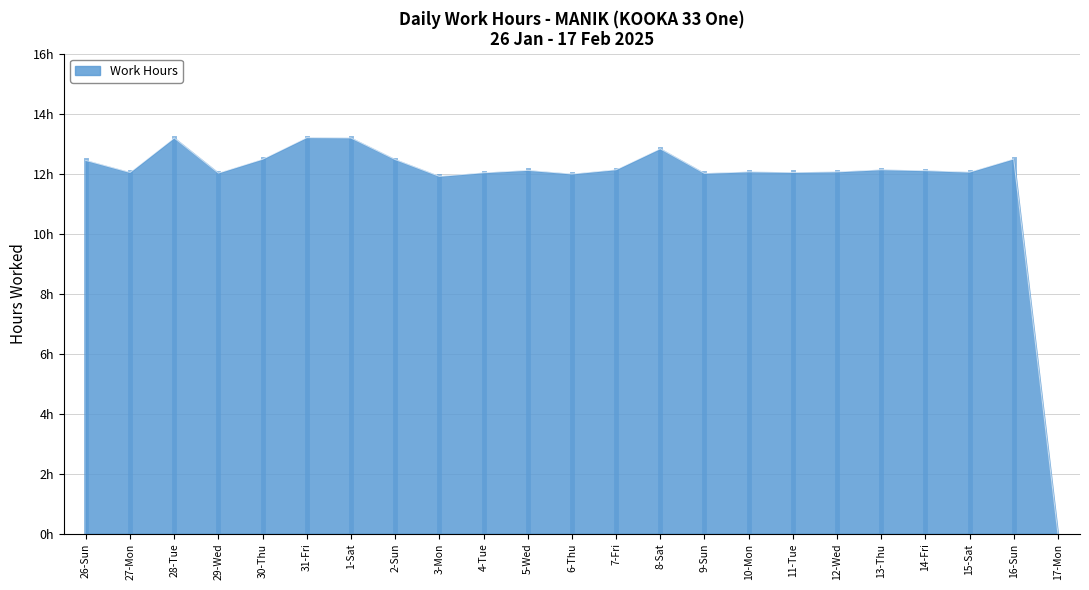

At which label is the value closest to 6?

3-Mon